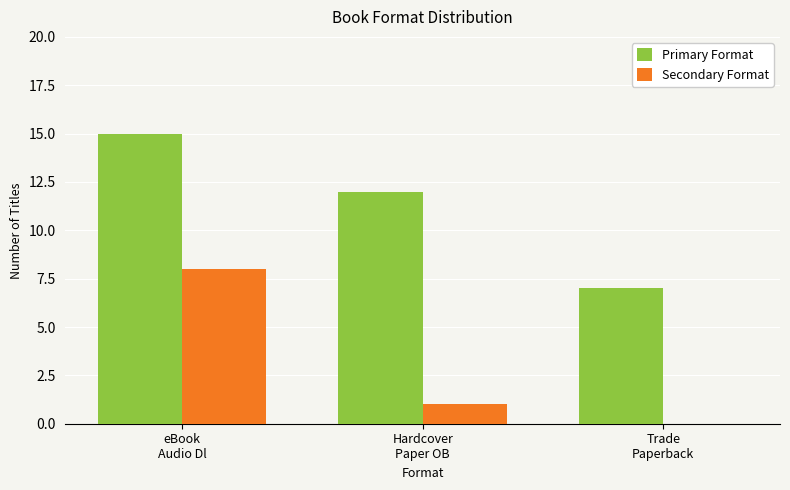

Reading left to right, what are all the values shown in this chart?

Primary Format: eBook
Audio Dl=15	Hardcover
Paper OB=12	Trade
Paperback=7
Secondary Format: eBook
Audio Dl=8	Hardcover
Paper OB=1	Trade
Paperback=0